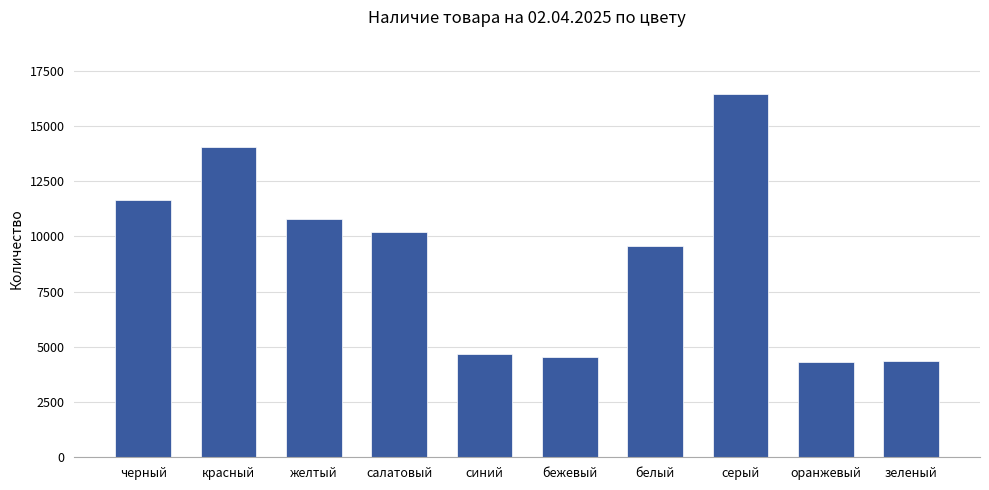

What is the greatest value displayed?

16447